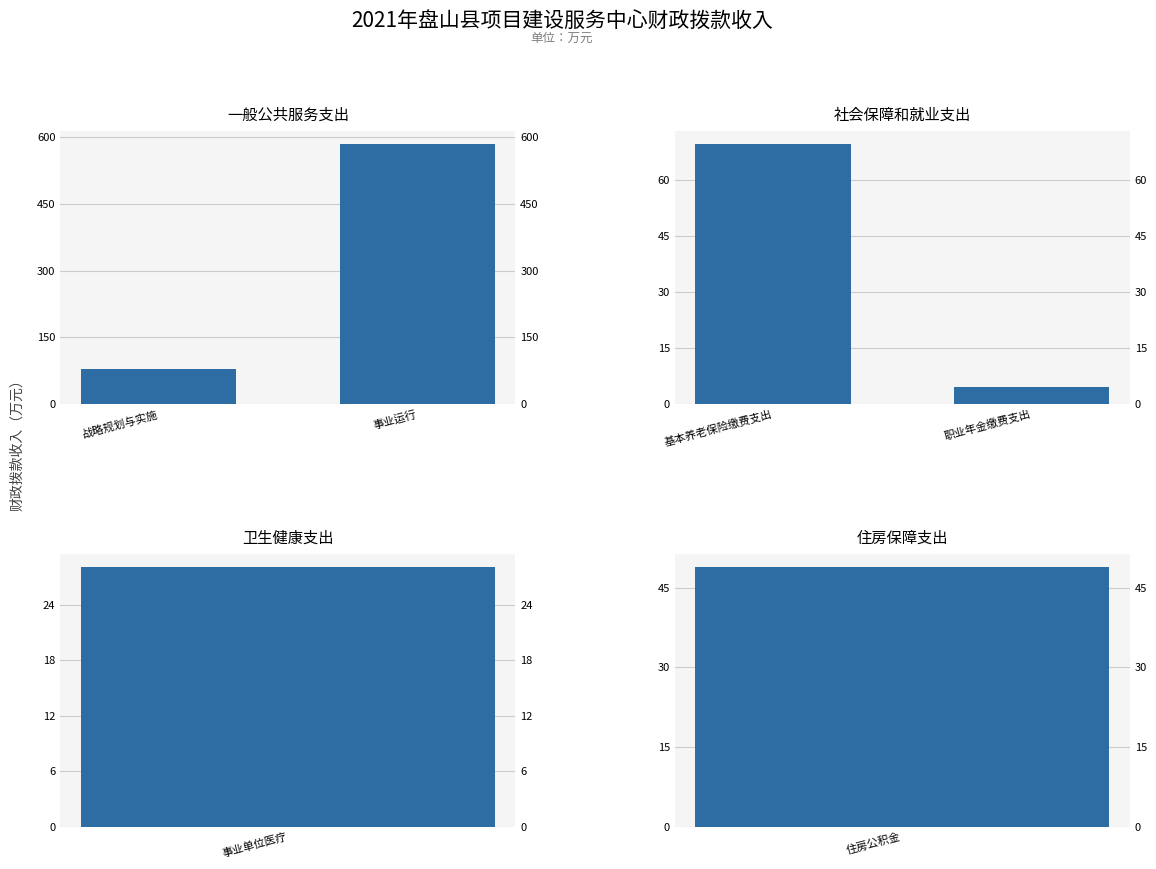

Are the bars horizontal?

No